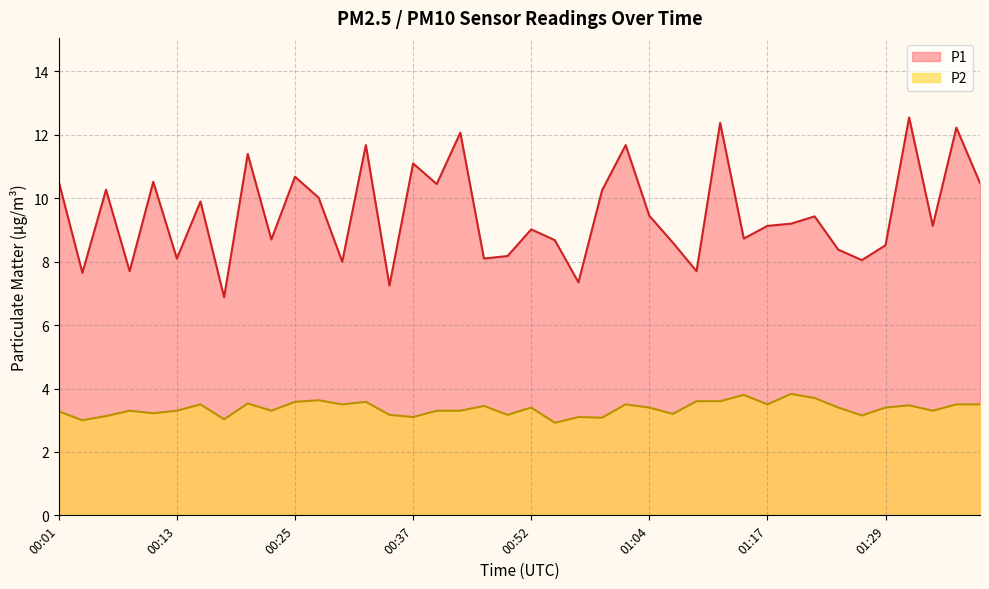

What is the label of the 6th point from the left?

00:13